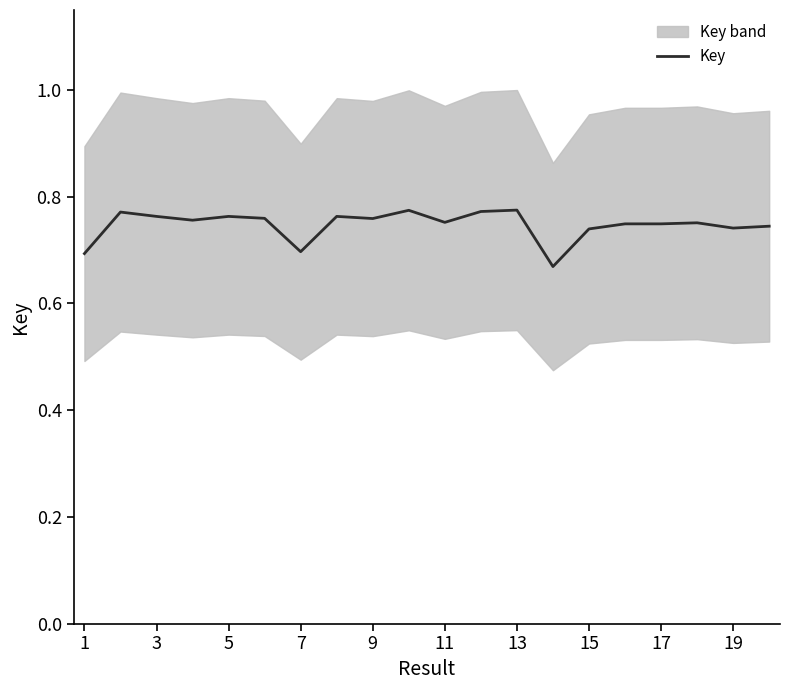

True or false: Key has a value of 0.9 at 1.

False